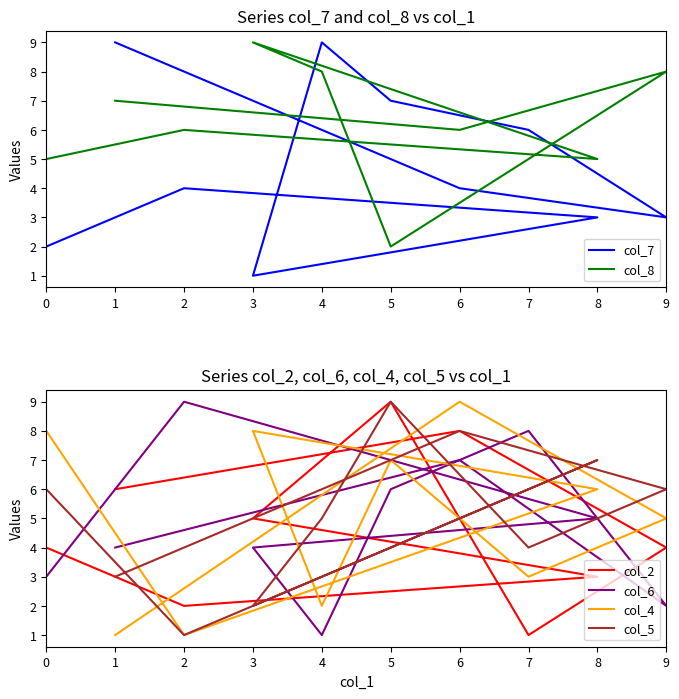

At how many categories does at least one series exceed 4?

10